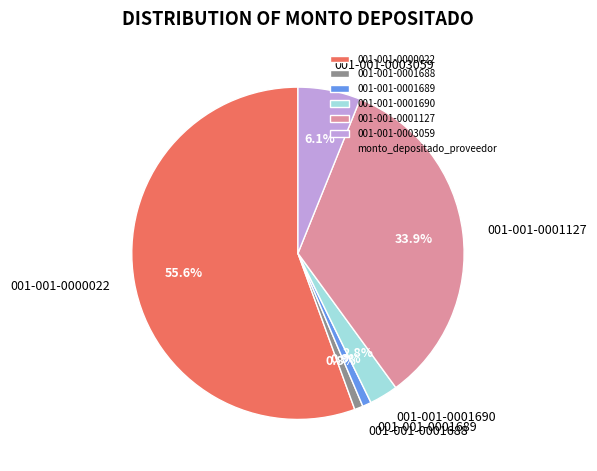

Approximately how many times larger is the value at 001-001-0000022 compared to 001-001-0001688?

66.8